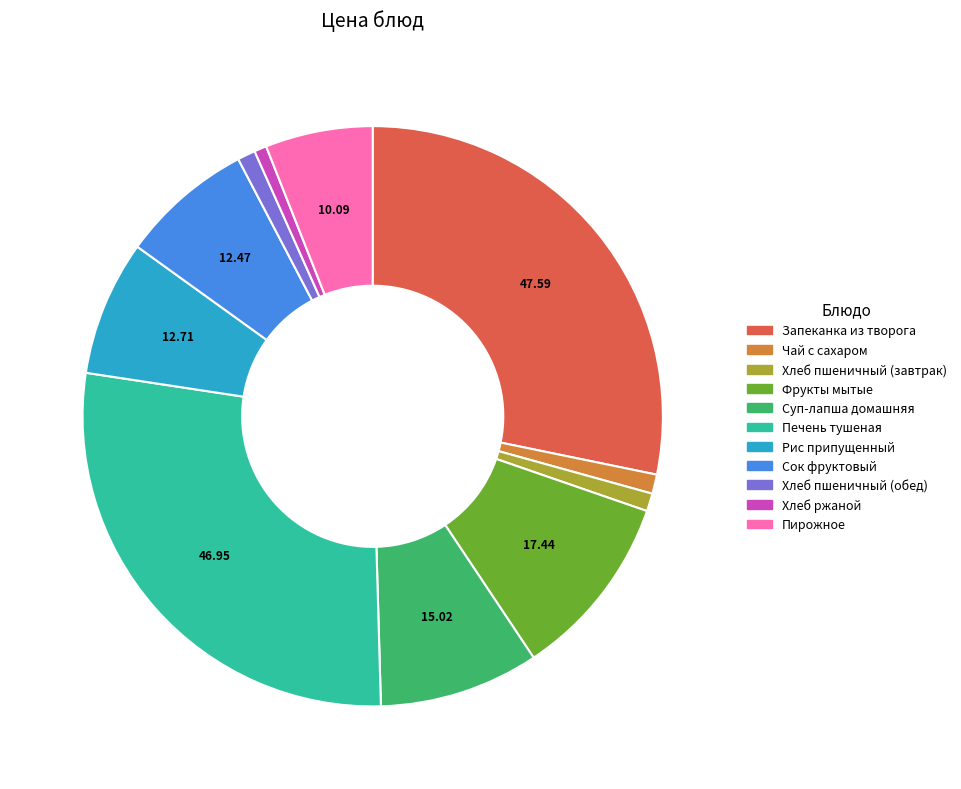

Is it true that Хлеб ржаной is 11% of the pie?

False